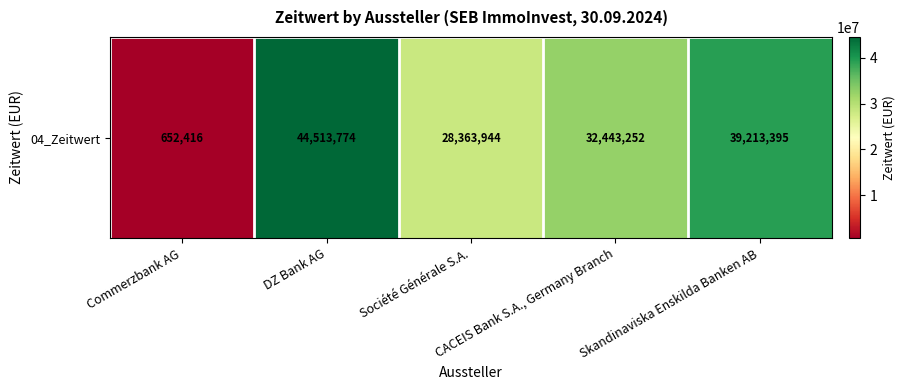

Reading right to left, extract all data points from this chart.

Skandinaviska Enskilda Banken AB=39213394.6	CACEIS Bank S.A., Germany Branch=32443251.6	Société Générale S.A.=28363944.2	DZ Bank AG=44513774.1	Commerzbank AG=652416.0